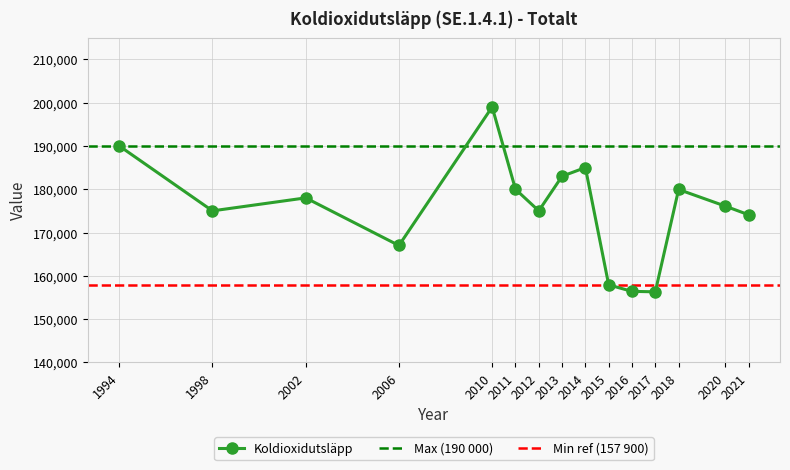

True or false: there are more than 1 points higher than both neighbors.

True